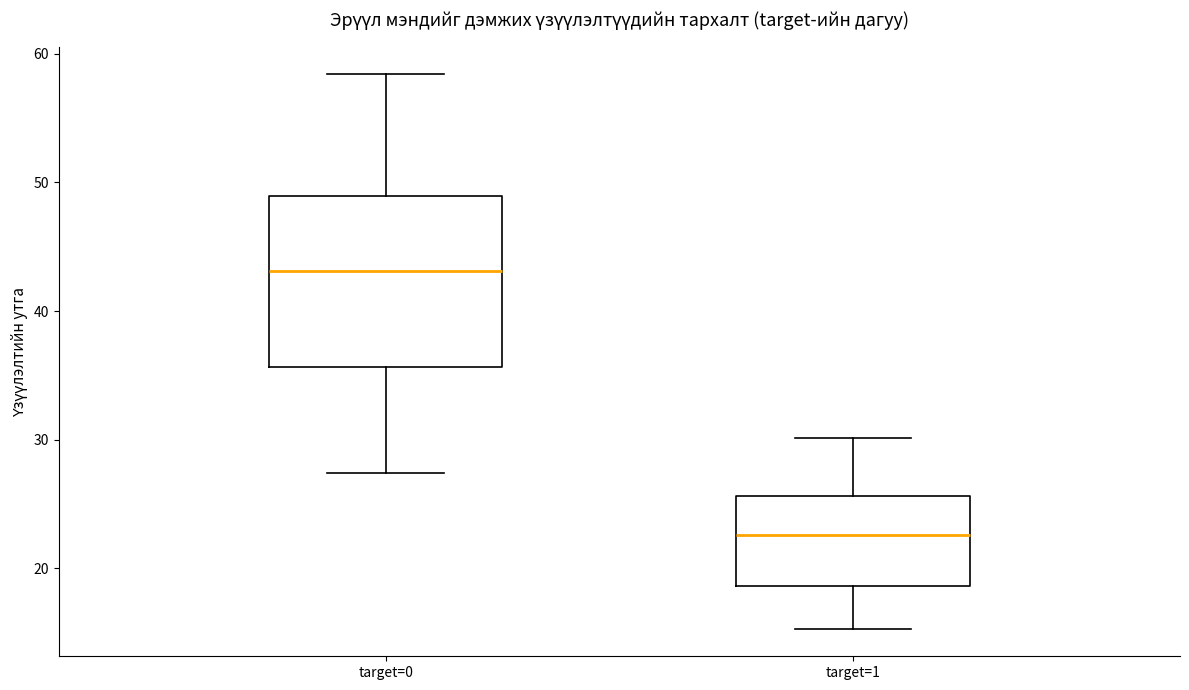

Reading left to right, read every box against the y-axis: the position of its median line, the range the box covers, and the ends of its whiskers. The values are not printed on the chart, so give them approximately, as read against the axis.

target=0: median 43, box 36 to 49, whiskers 27 to 58
target=1: median 23, box 19 to 26, whiskers 15 to 30